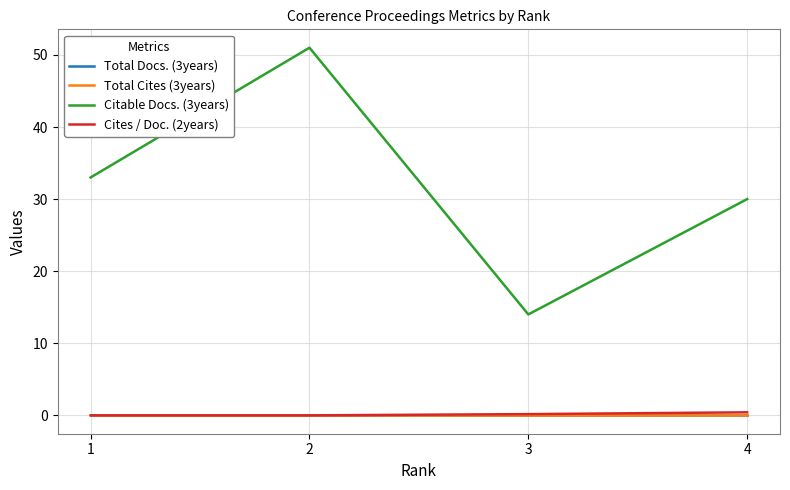

At which category does the chart reach its peak across all series?

2